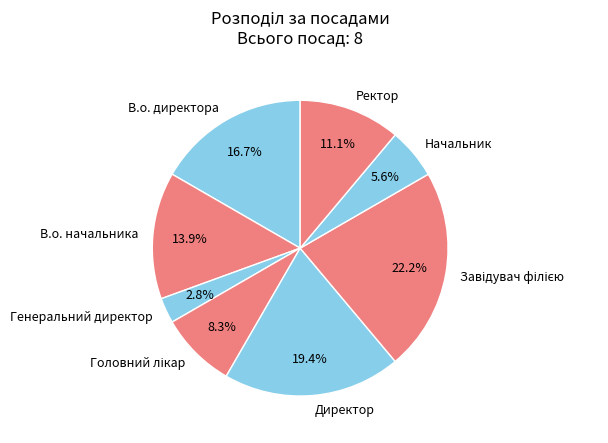

What percentage is NOT represented by В.о. директора?

83.3%